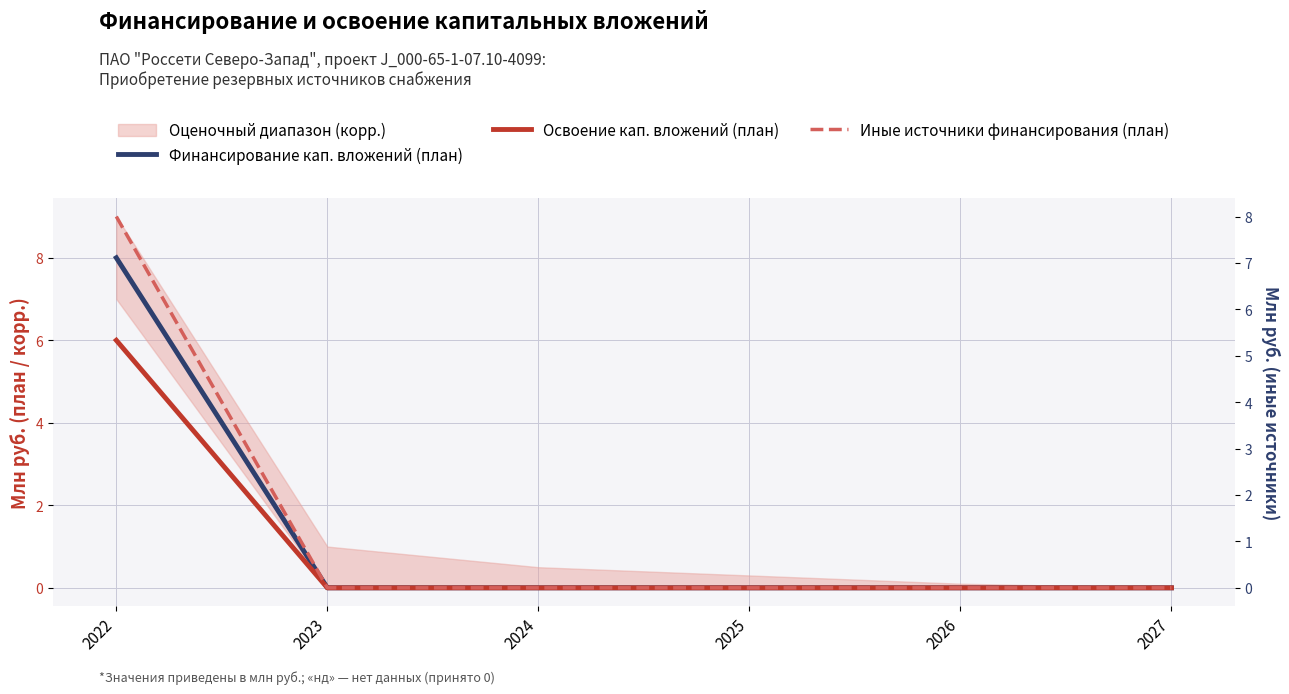

The Иные источники финансирования (план) series shows 0 at 2026. True or false?

True